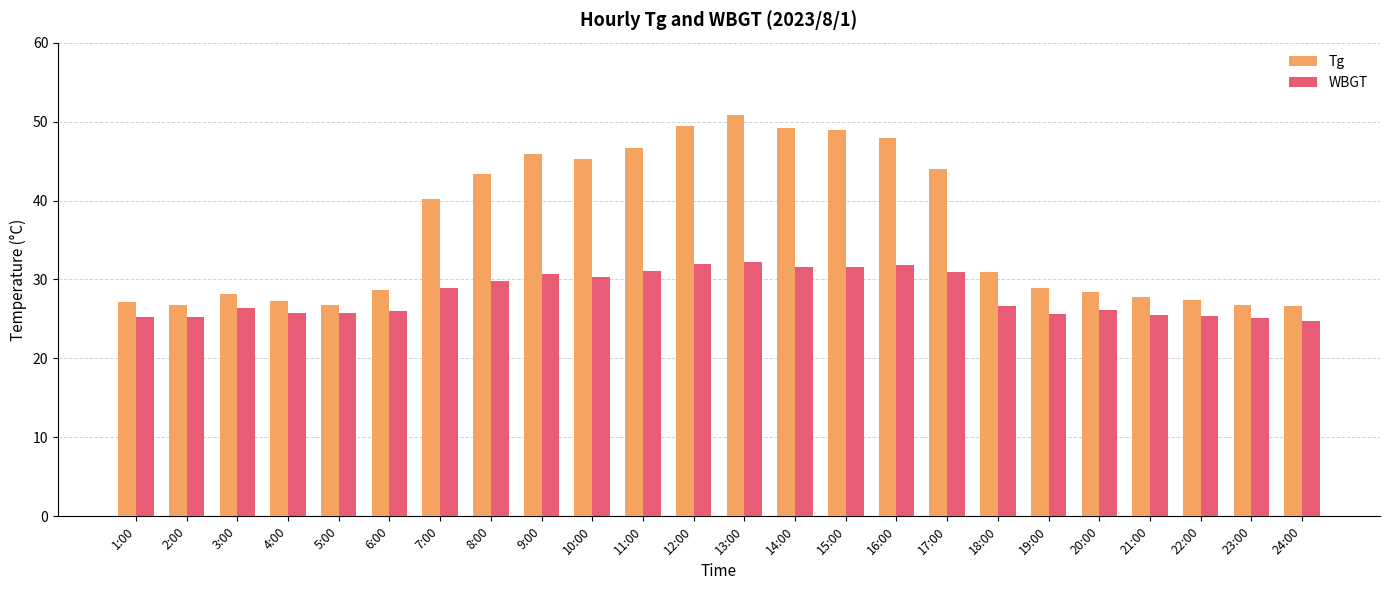

Between 14:00 and 16:00, which series saw the biggest shift?

Tg